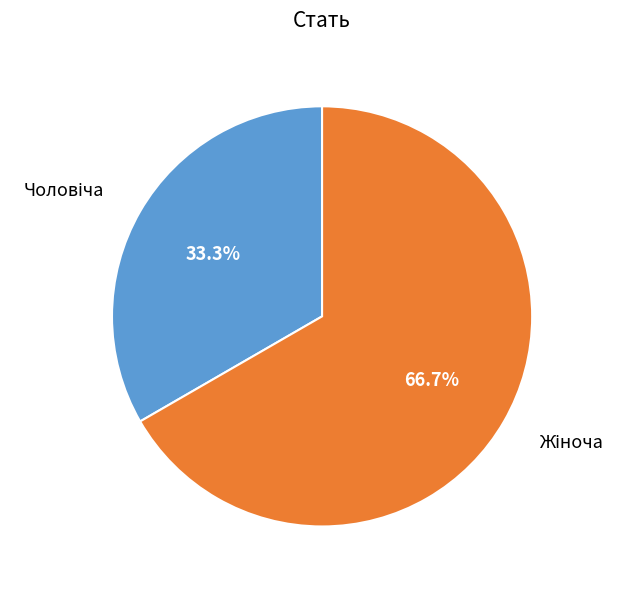

Does any single category account for the majority?

Yes